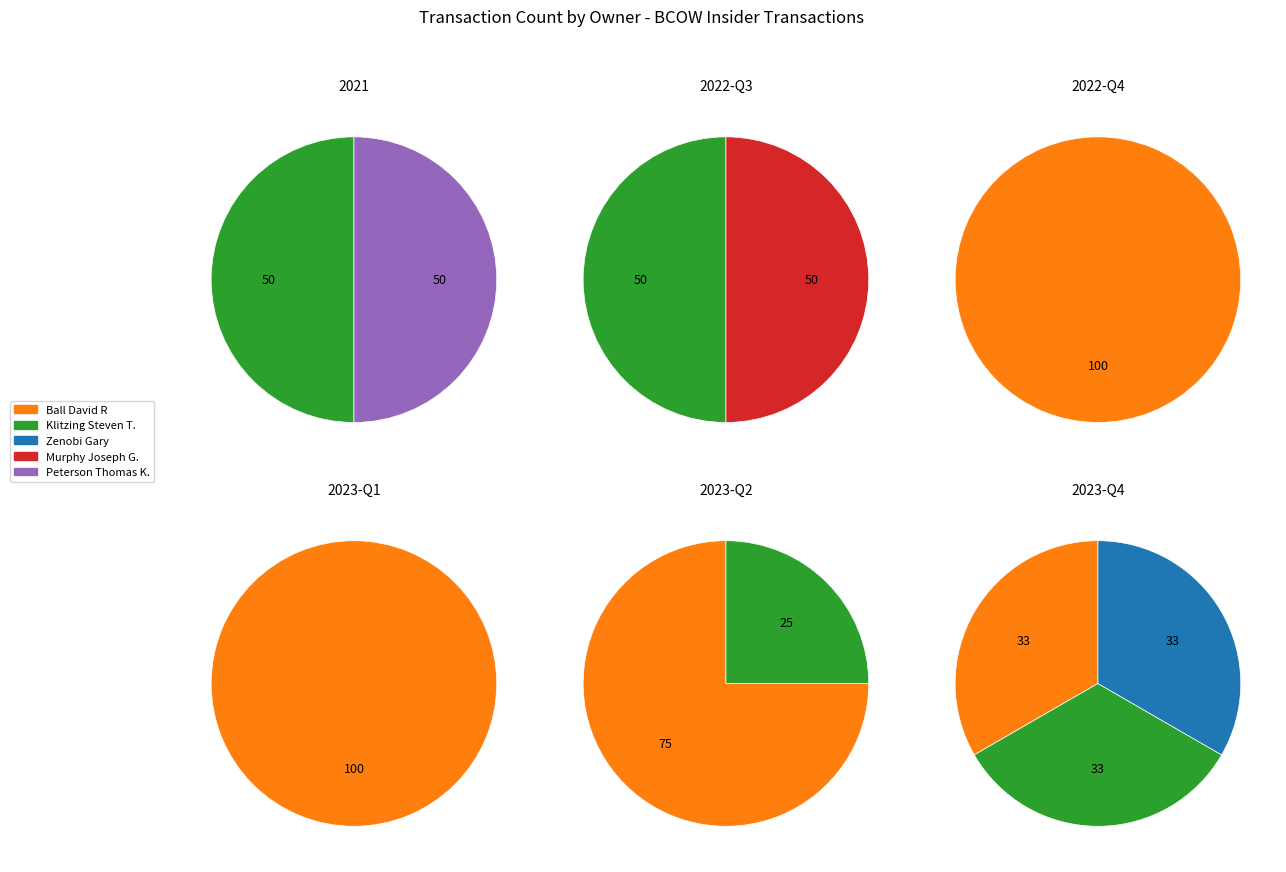

Which category has the biggest portion of the pie?

Ball David R